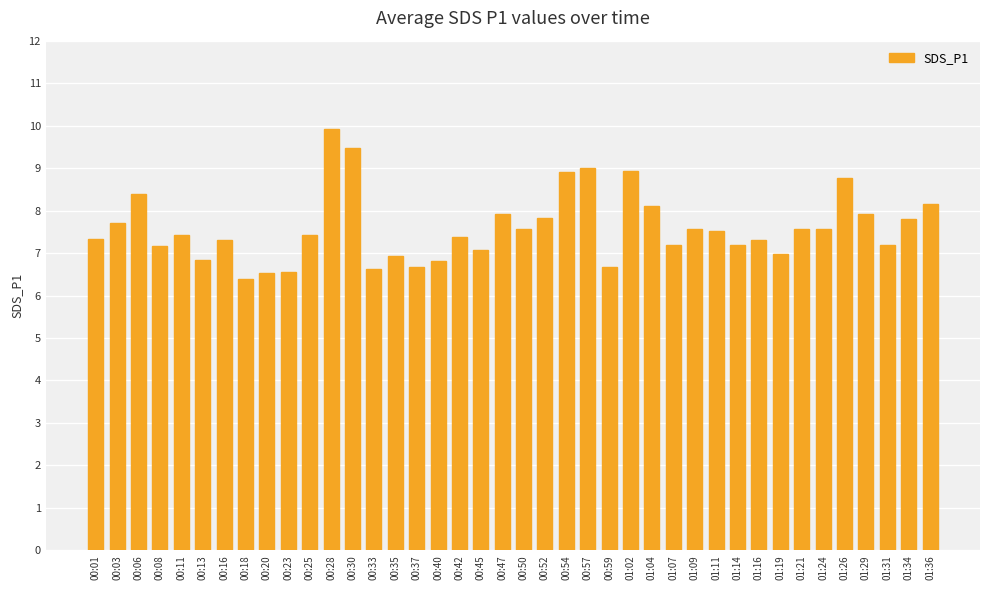

How many series are shown in this chart?

1